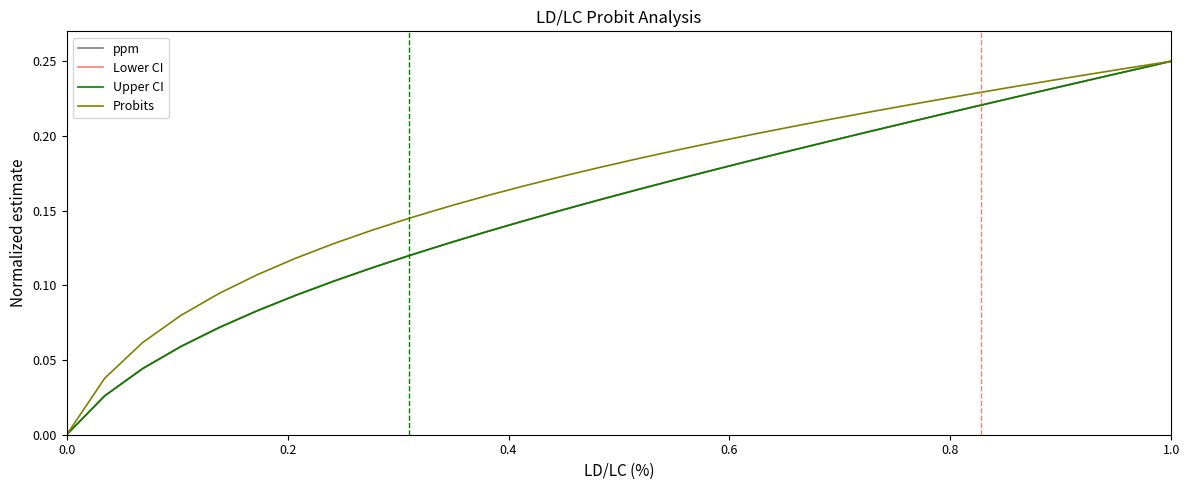

Is this an area chart (filled region under the line)?

No